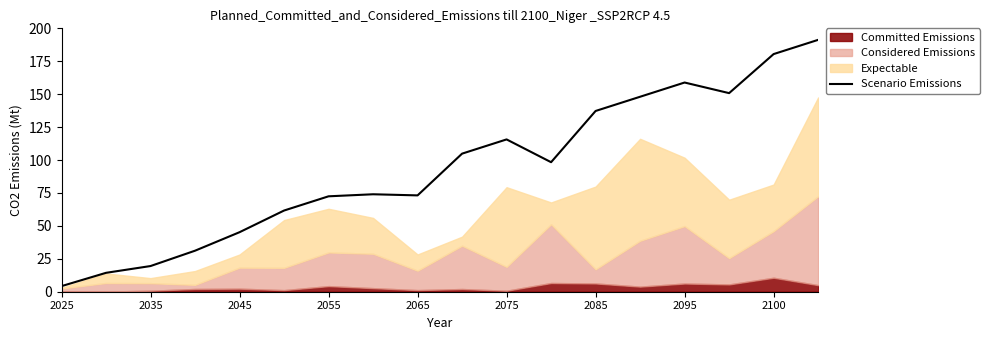

Which label corresponds to the smallest value in the chart?

2025